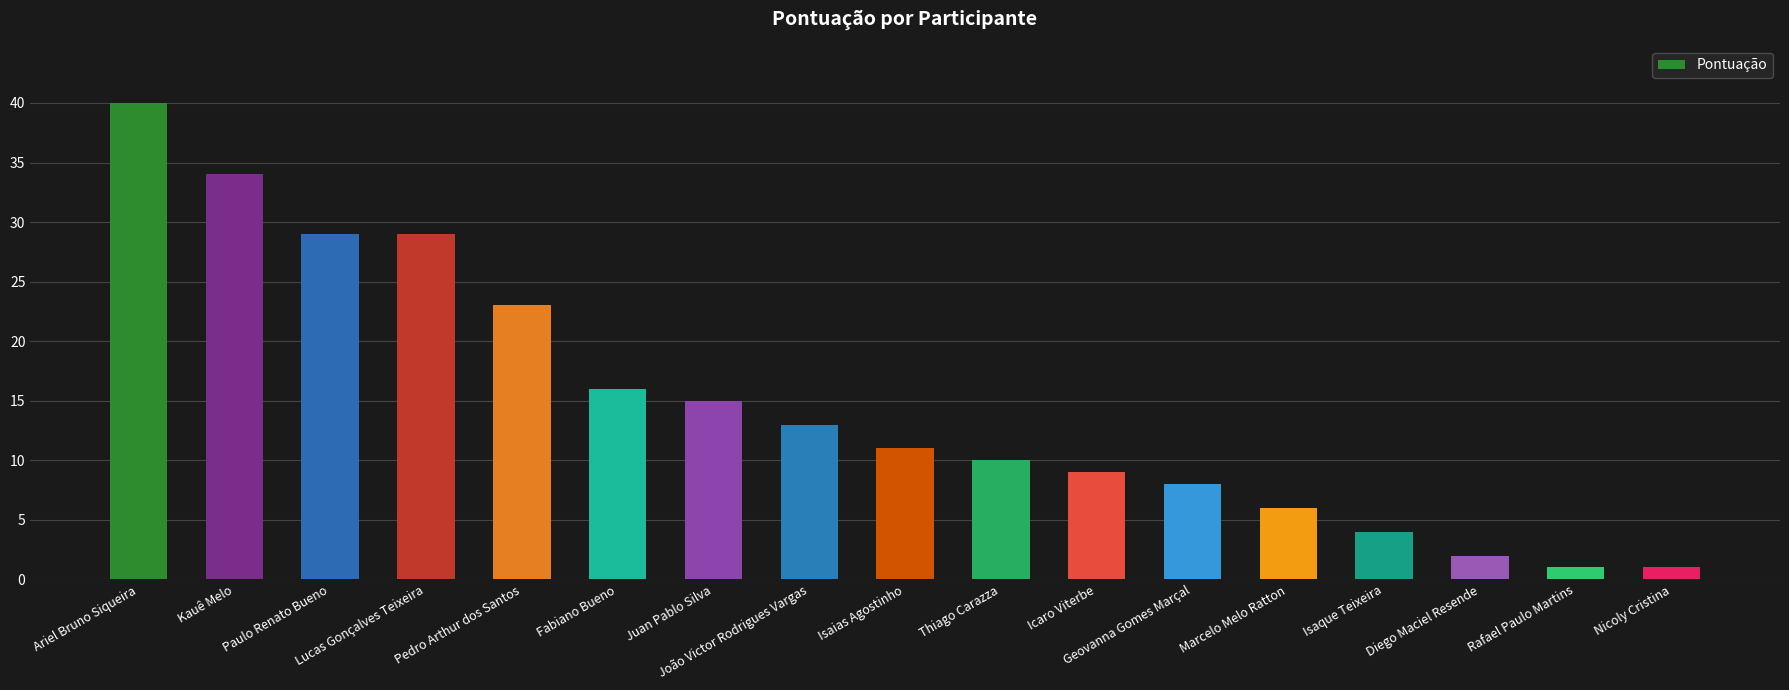

What is the minimum value shown in the chart?

1